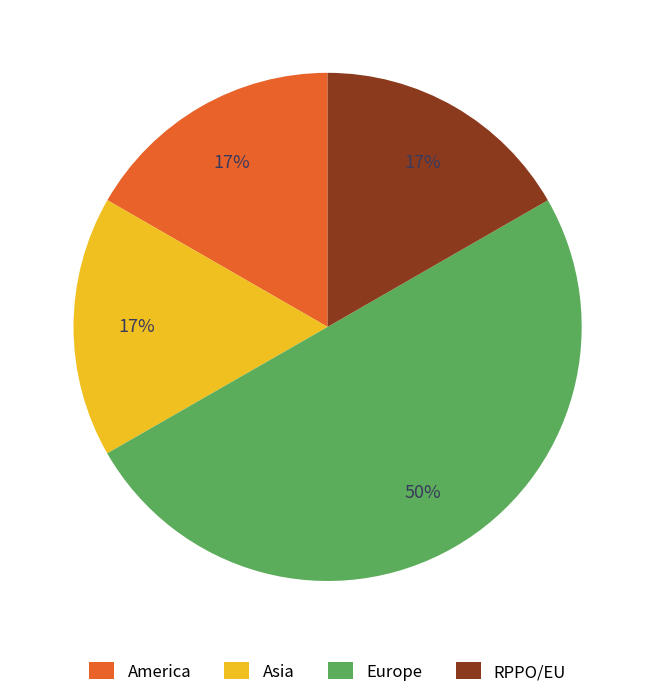

To the nearest percent, what percentage of the pie is RPPO/EU?

17%